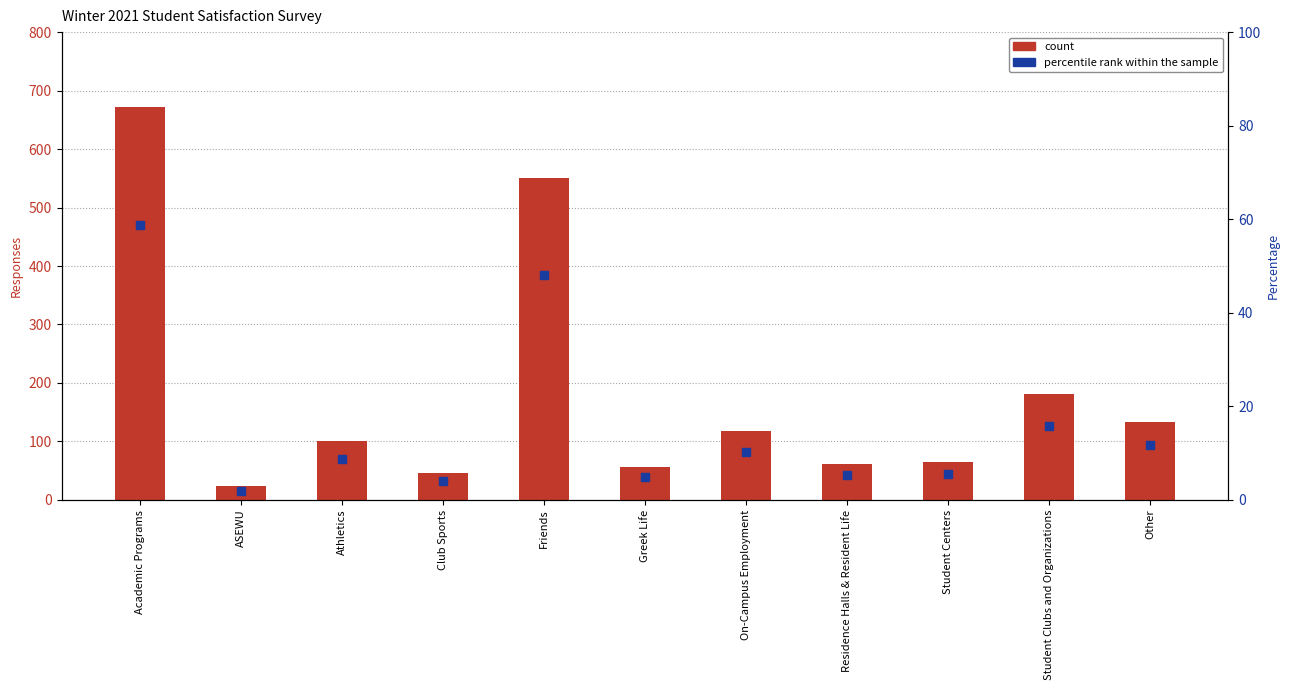

Which series contains the lowest Y value?

percentile rank within the sample